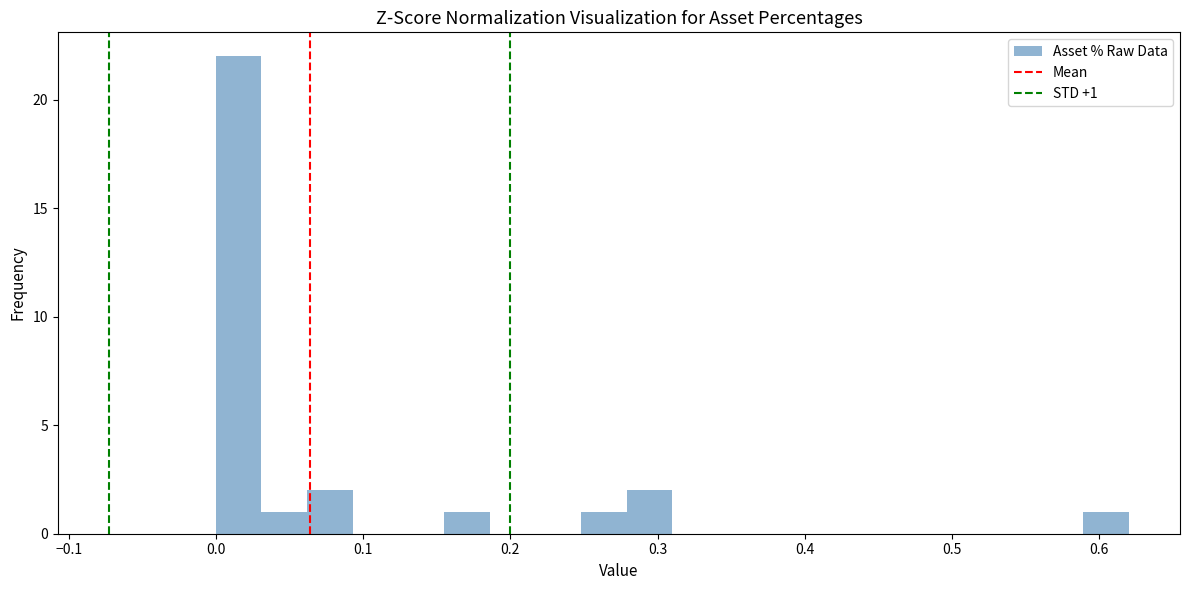

Read against the x-axis, roughly where is the centre of the tallest bar?

0.02